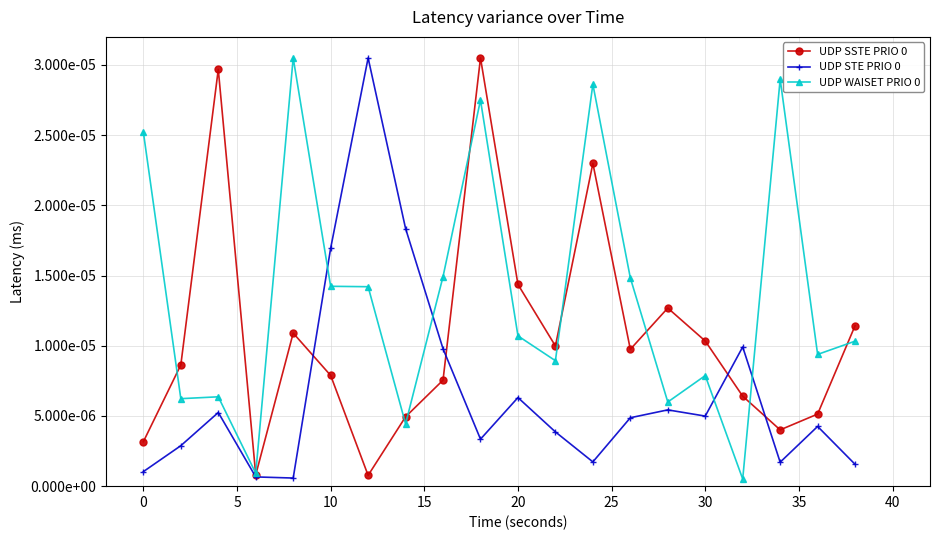

In UDP STE PRIO 0, how many points are higher than both neighbors (excluding endpoints)?

6